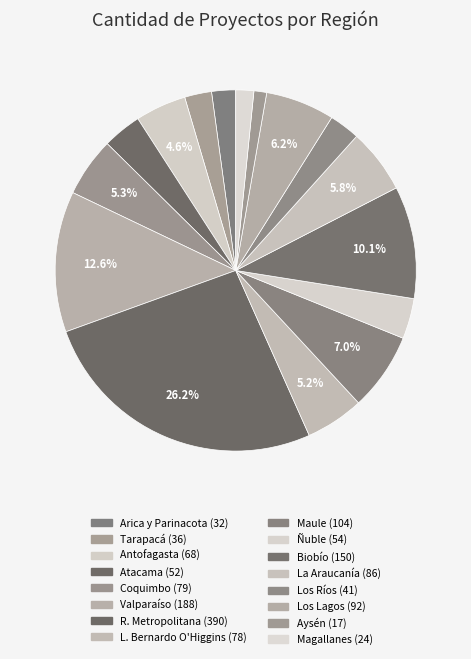

To the nearest percent, what is the average slice percentage?

6%